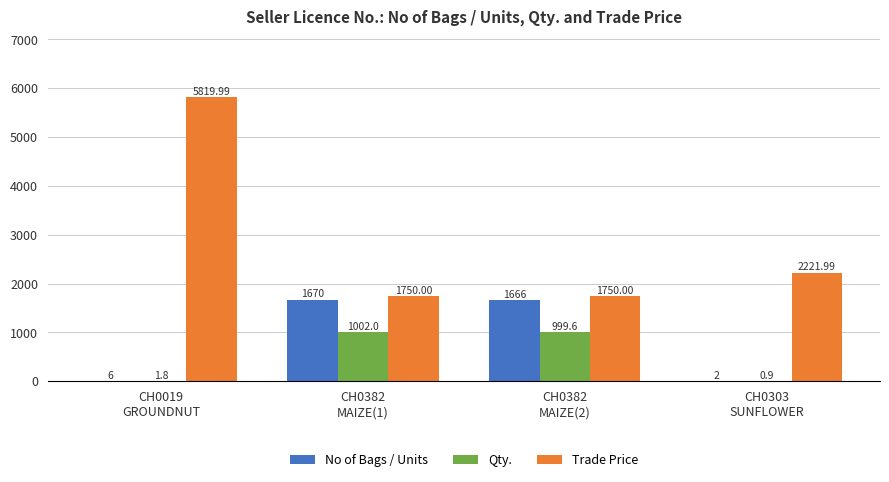

What are all the series names shown in the legend?

No of Bags / Units, Qty., Trade Price